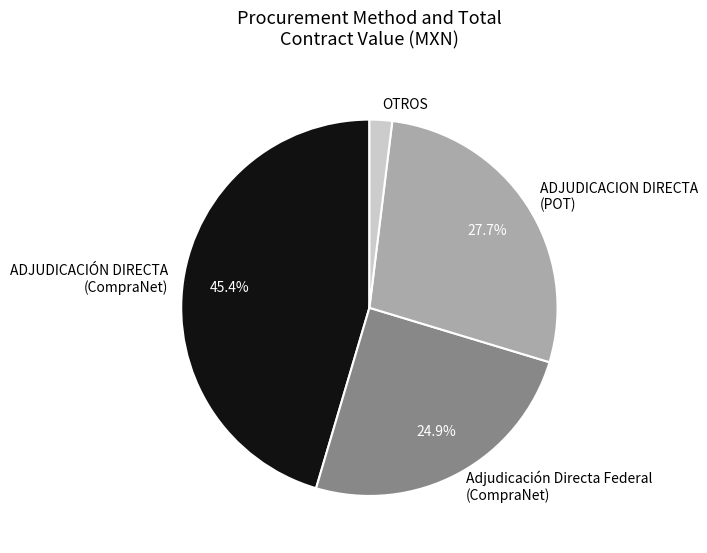

Which slice is the smallest?

OTROS